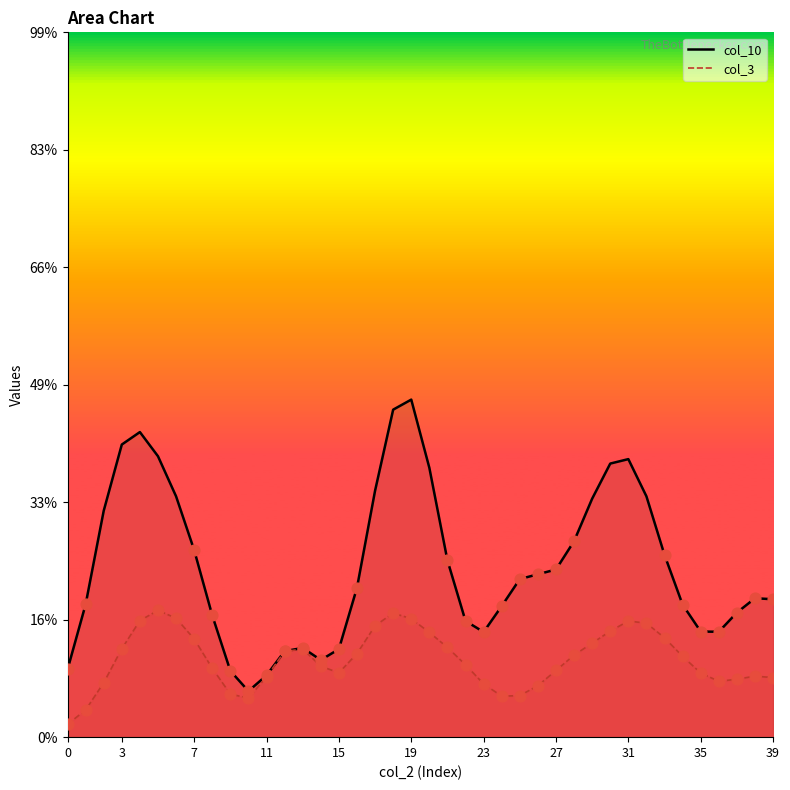

Which series reaches the maximum Y coordinate?

col_10